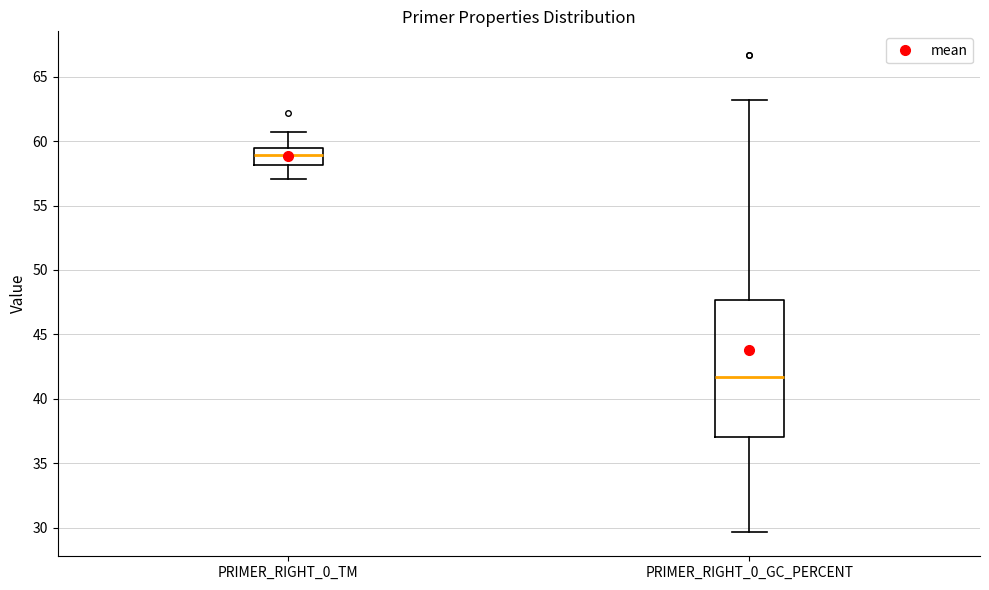

Where is the upper edge of the box for PRIMER_RIGHT_0_TM on the y-axis? The values are not printed on the chart, so give them approximately, as read against the axis.

59.5